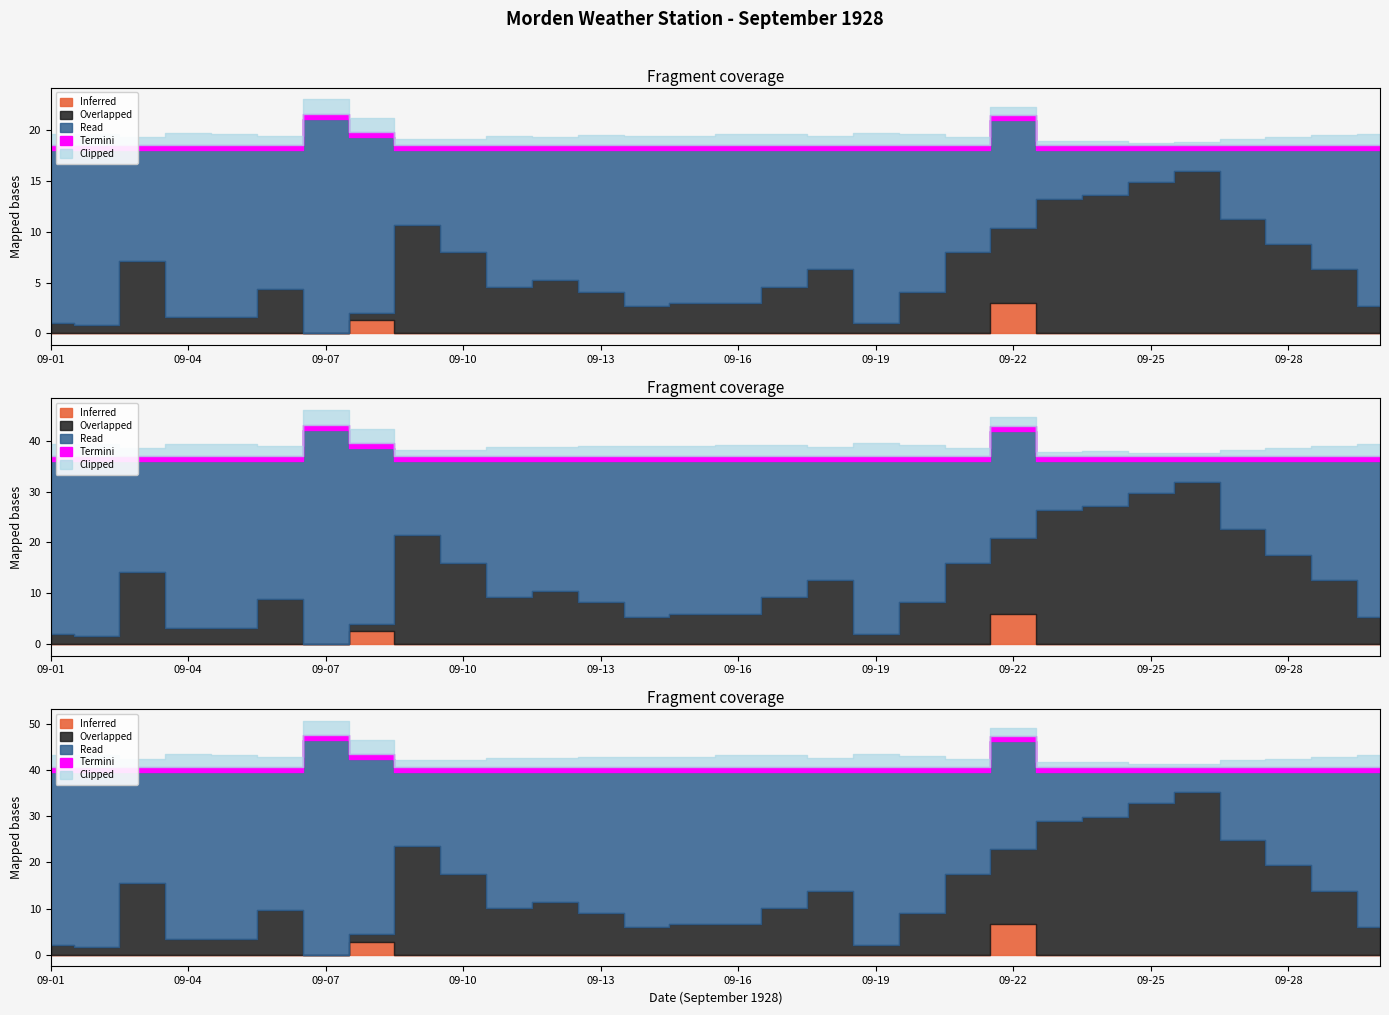

What is the total value across all series at 09-09?

30.8